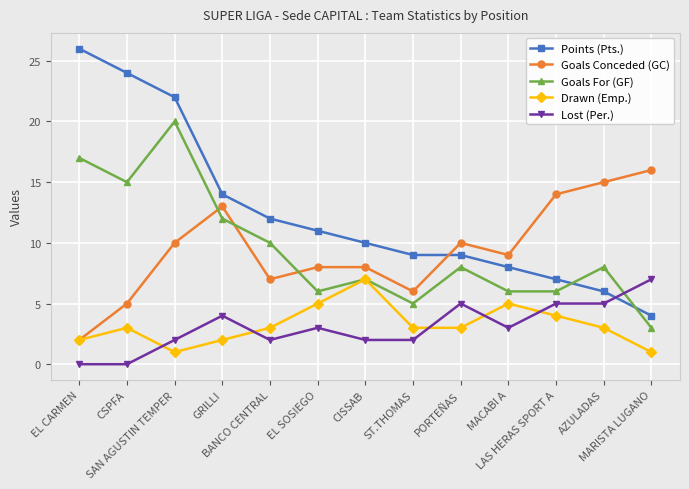

What is the maximum value shown in the chart?

26